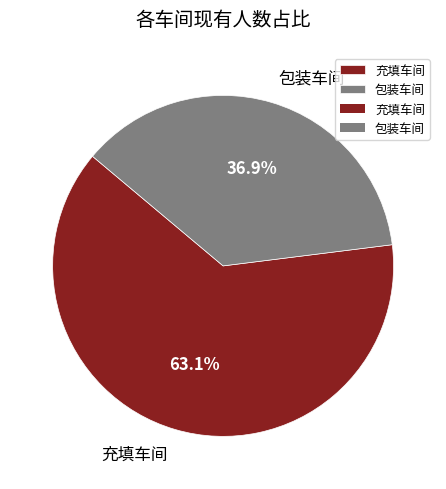

What percentage is NOT represented by 充填车间?

36.9%